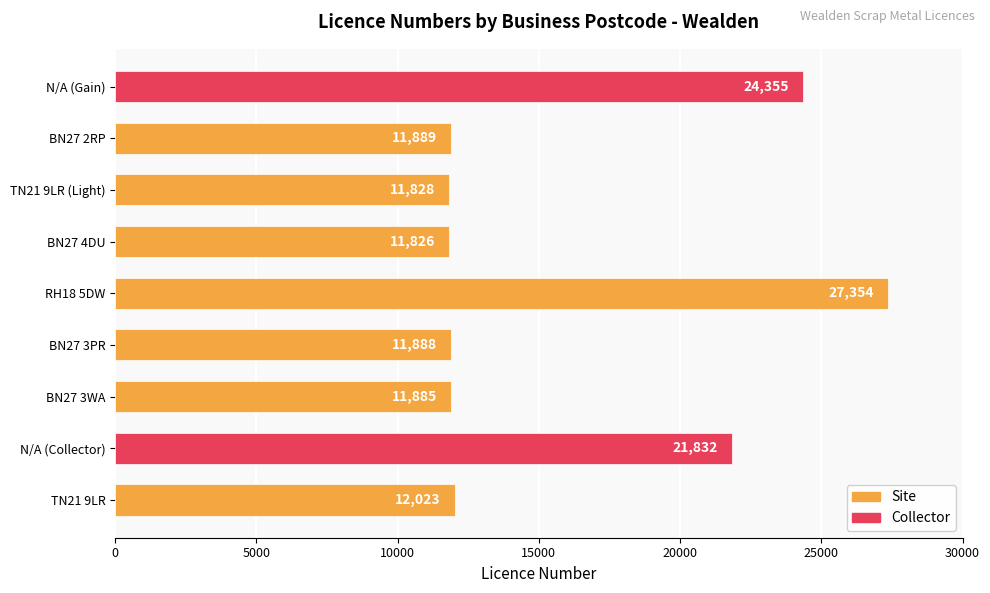

Rank the categories by value from lowest to highest.

BN27 4DU, TN21 9LR (Light), BN27 3WA, BN27 3PR, BN27 2RP, TN21 9LR, N/A (Collector), N/A (Gain), RH18 5DW